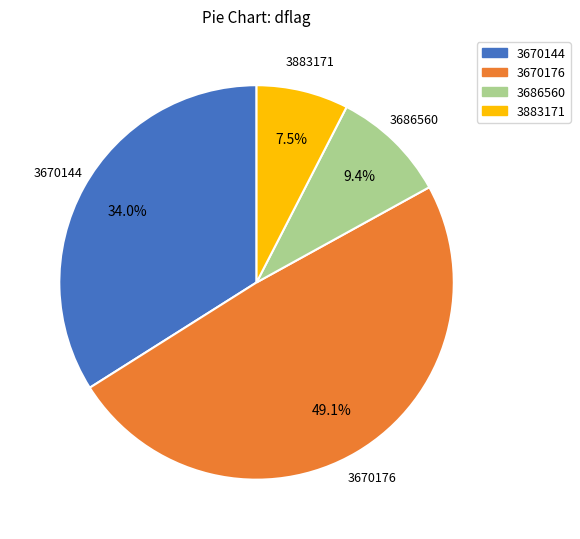

To the nearest percent, what is the difference between the largest and smallest slice percentages?

42%